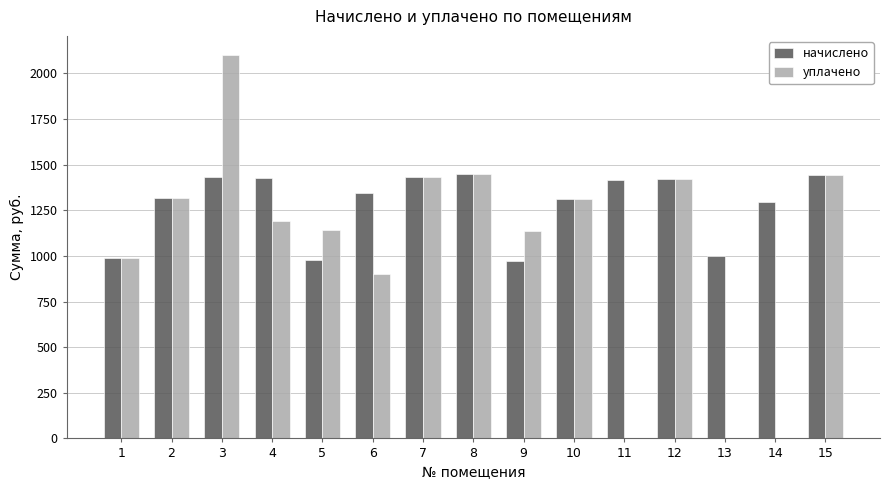

Where does the начислено series first go above 1345?

3